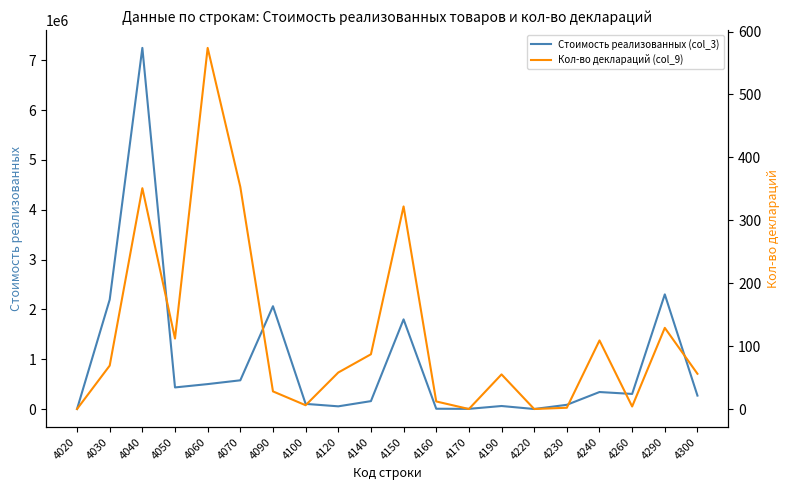

True or false: Кол-во деклараций (col_9) has a value of 69 at 4030.

True